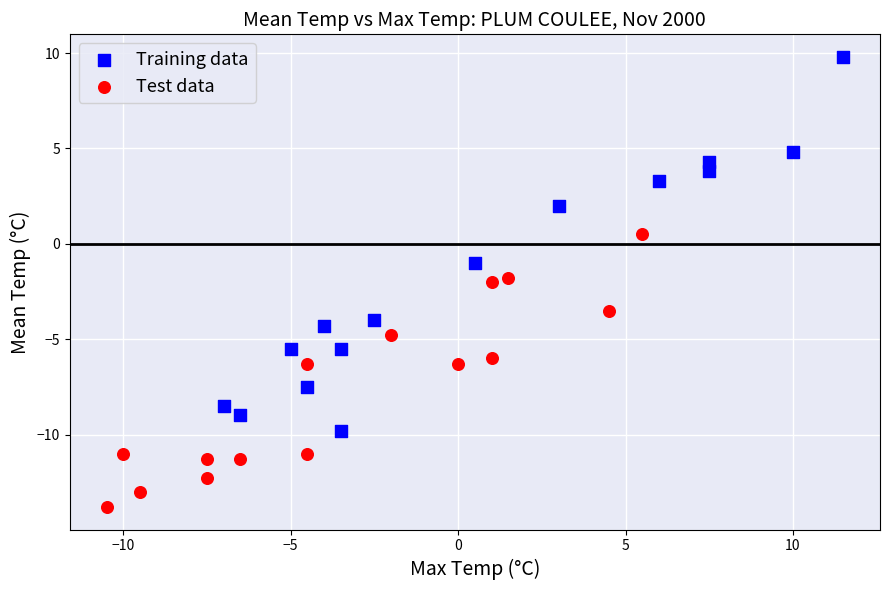

Which series contains the highest Y value?

Training data